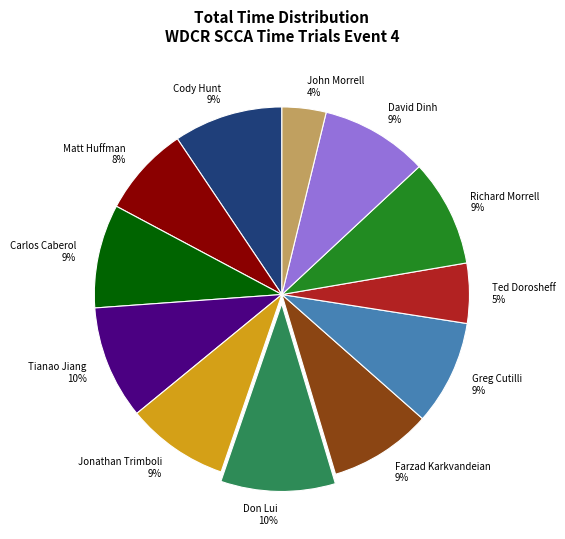

What percentage is the Tianao Jiang slice, to the nearest percent?

10%